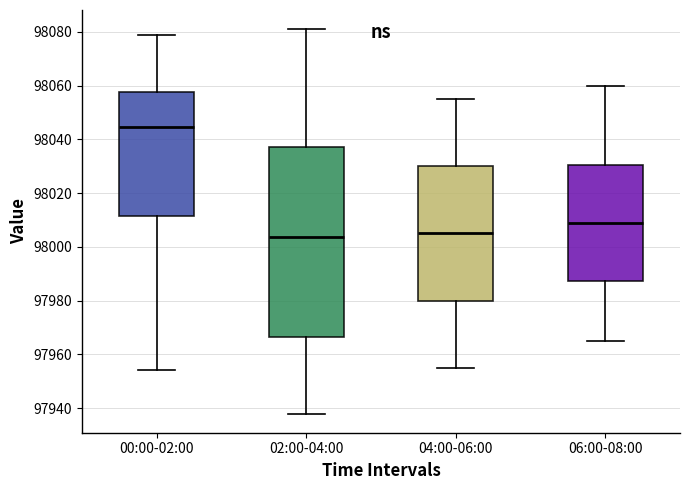

Where is the upper edge of the box for 00:00-02:00 on the y-axis? The values are not printed on the chart, so give them approximately, as read against the axis.

98058